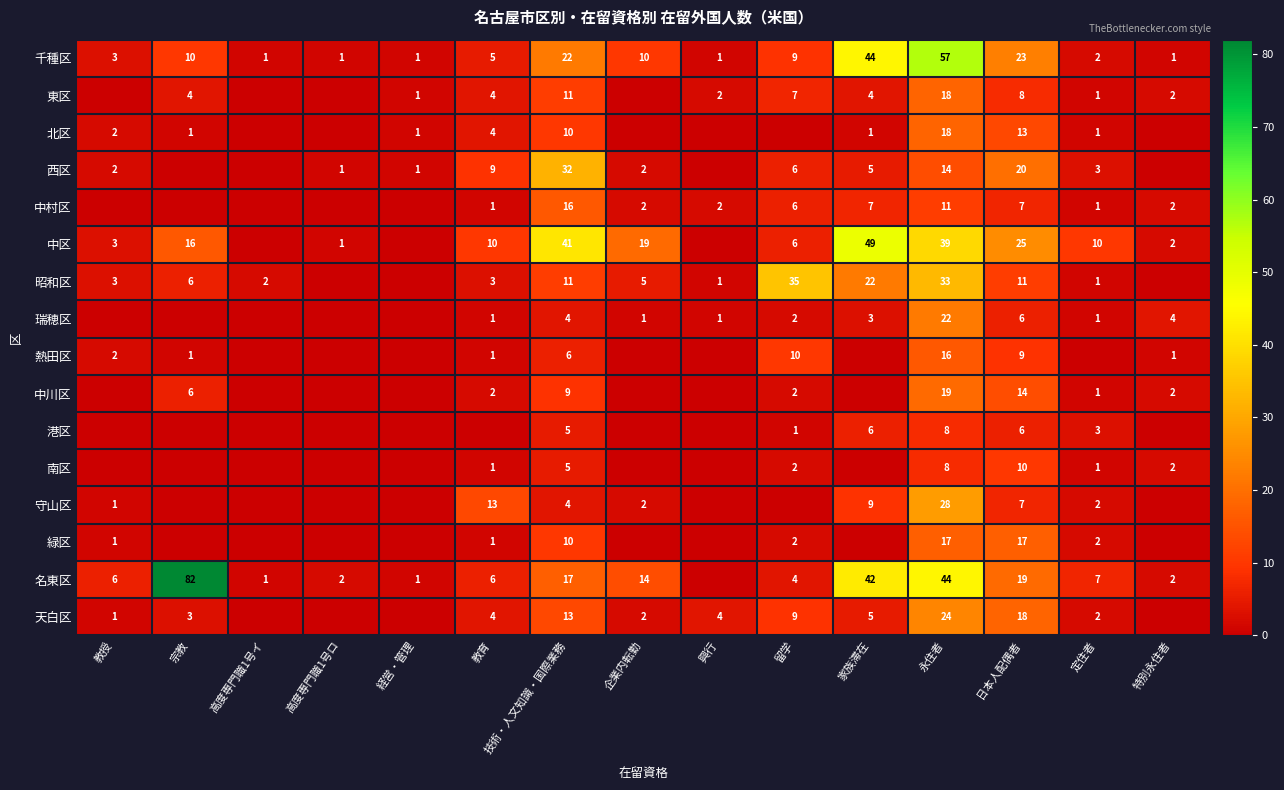

The 熱田区 series shows 9 at 技術・人文知識・国際業務. True or false?

False